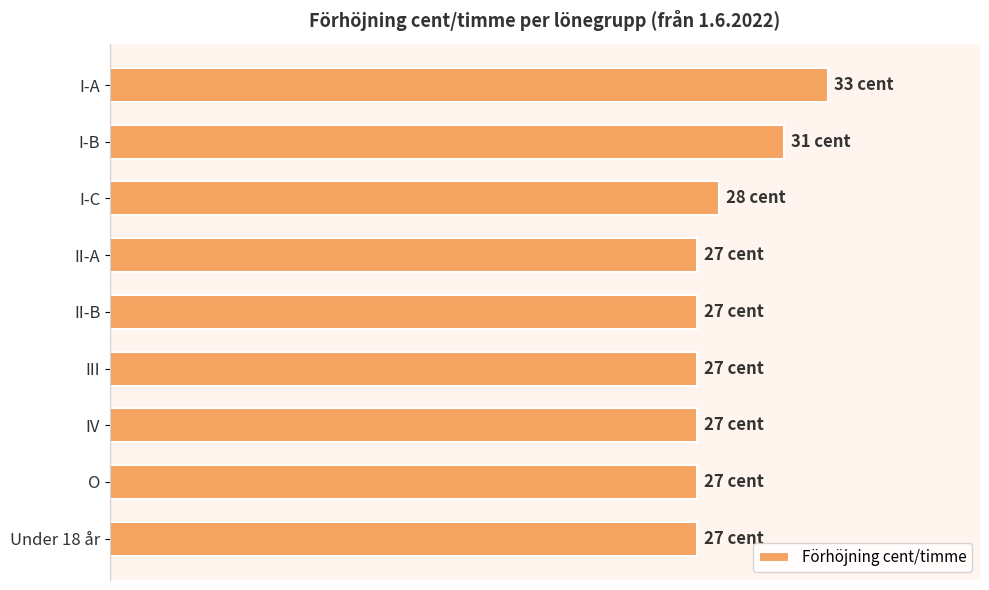

Count the values in the range 27 to 28.

7